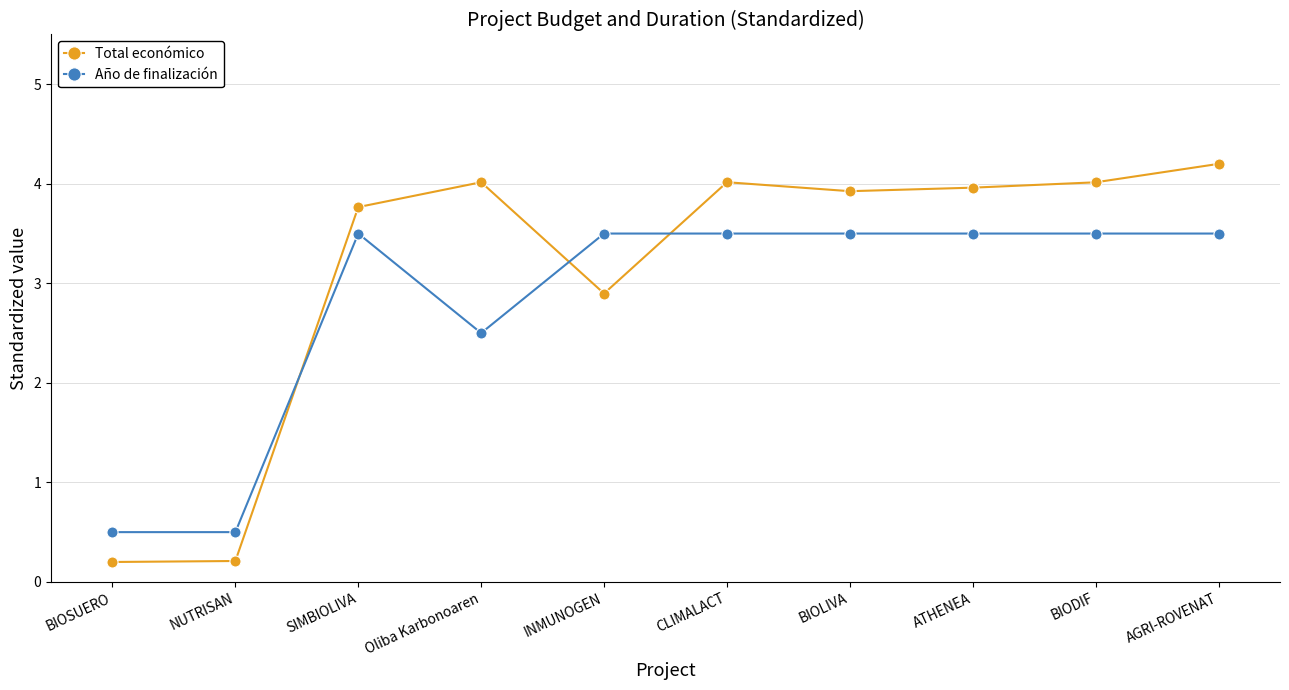

What is the label of the 10th point from the right?

BIOSUERO